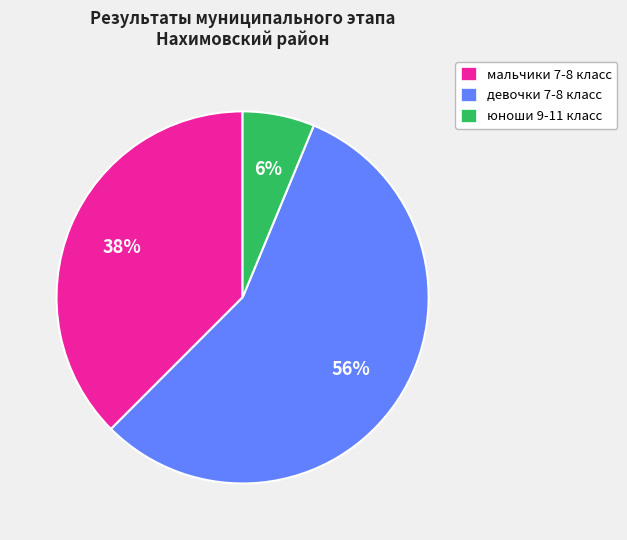

Approximately how many times larger is the value at девочки 7-8 класс compared to мальчики 7-8 класс?

1.5